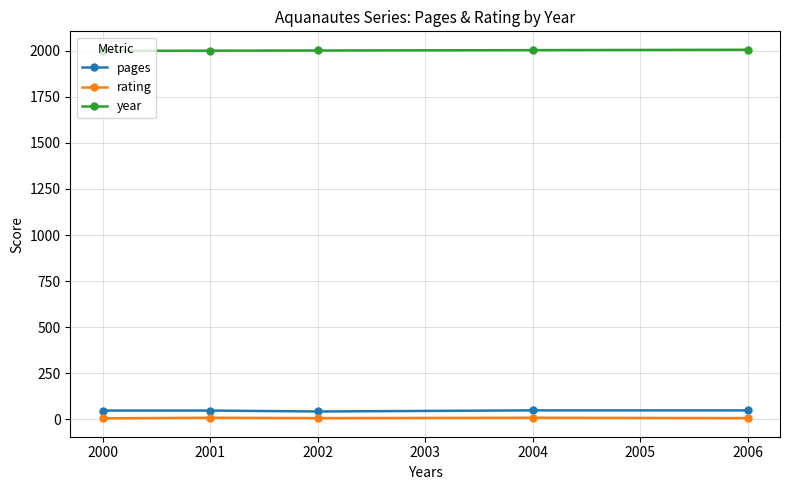

Is the value of year at 2004 greater than the value of rating at 2000?

Yes